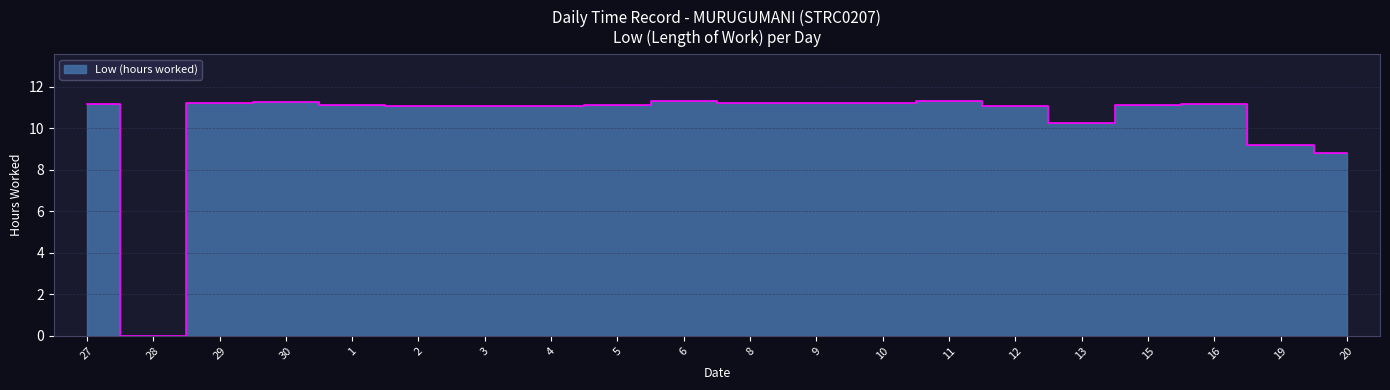

What is the label of the 6th point from the right?

12